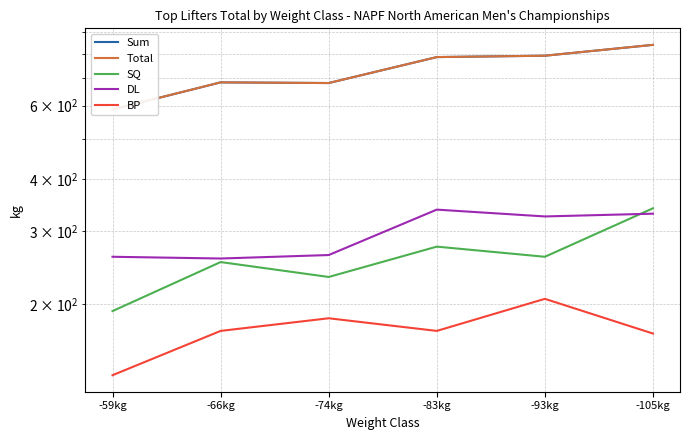

At which category does the chart reach its minimum across all series?

-59kg